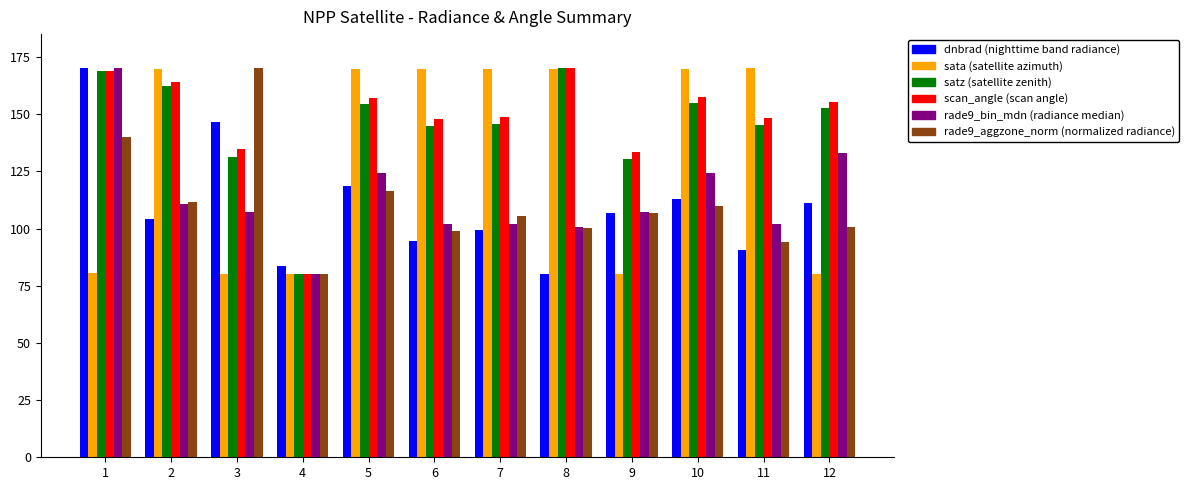

What is the total value across all series at 6?

758.1